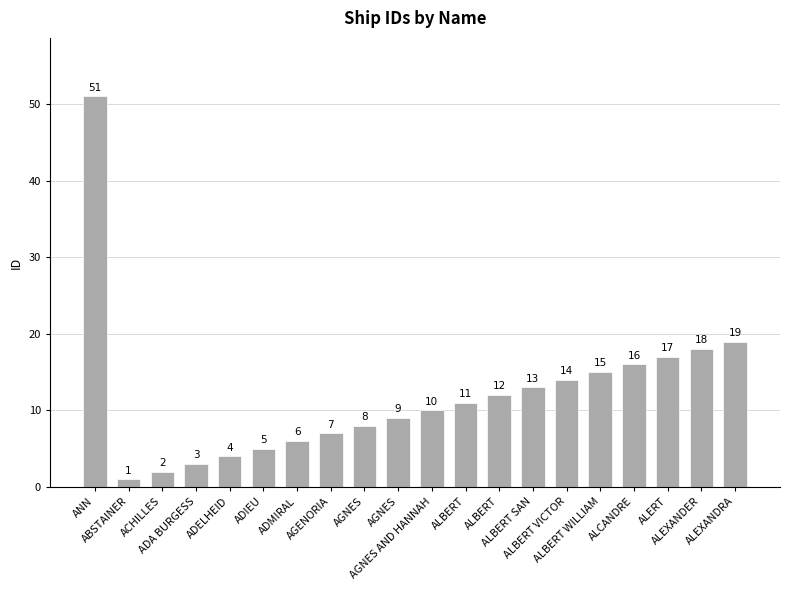

True or false: the data shows 9 at AGNES.

True